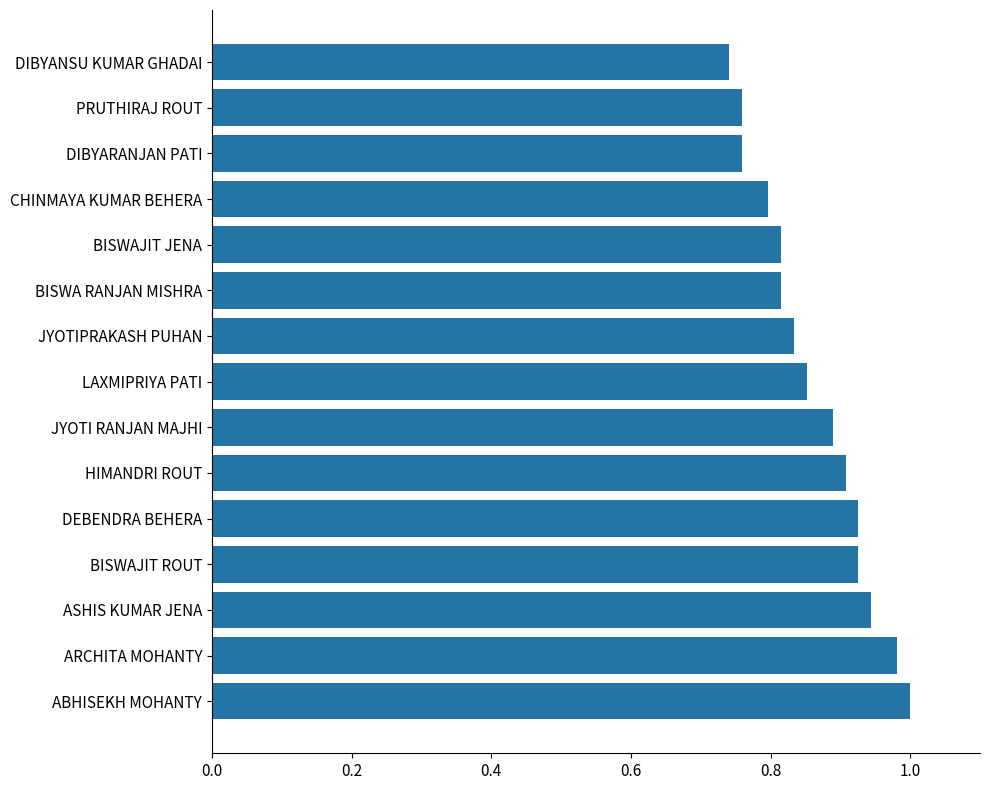

Which has a higher value, BISWA RANJAN MISHRA or ABHISEKH MOHANTY?

ABHISEKH MOHANTY